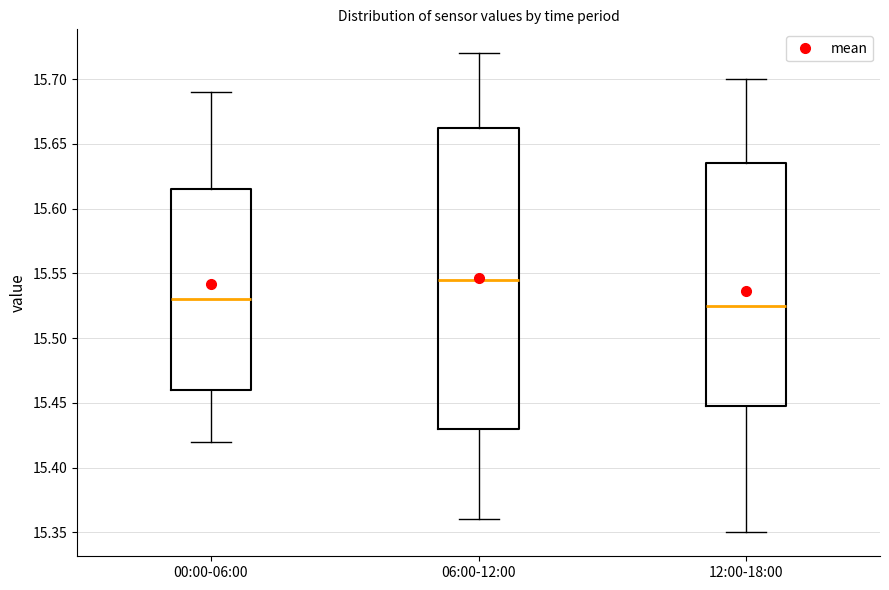

Reading left to right, transcribe this box plot: for each box, give where its median line is, the range the box spans, and where its two whiskers end, as read against the y-axis. The values are not printed on the chart, so give them approximately, as read against the axis.

00:00-06:00: median 15.530, box 15.460 to 15.615, whiskers 15.420 to 15.690
06:00-12:00: median 15.545, box 15.430 to 15.665, whiskers 15.360 to 15.720
12:00-18:00: median 15.525, box 15.450 to 15.635, whiskers 15.350 to 15.700